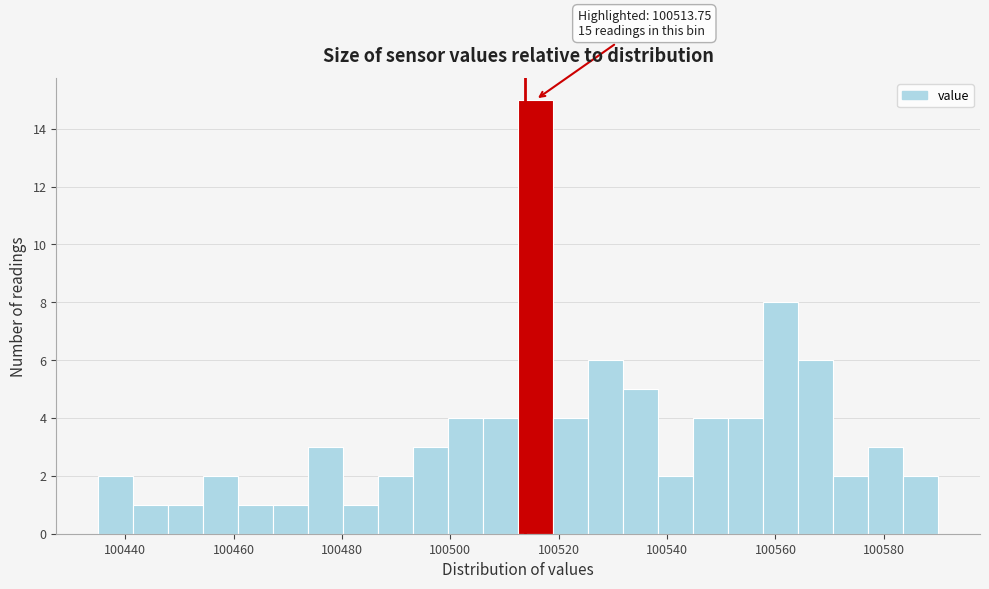

Read against the x-axis, roughly where is the centre of the tallest bar?

100516